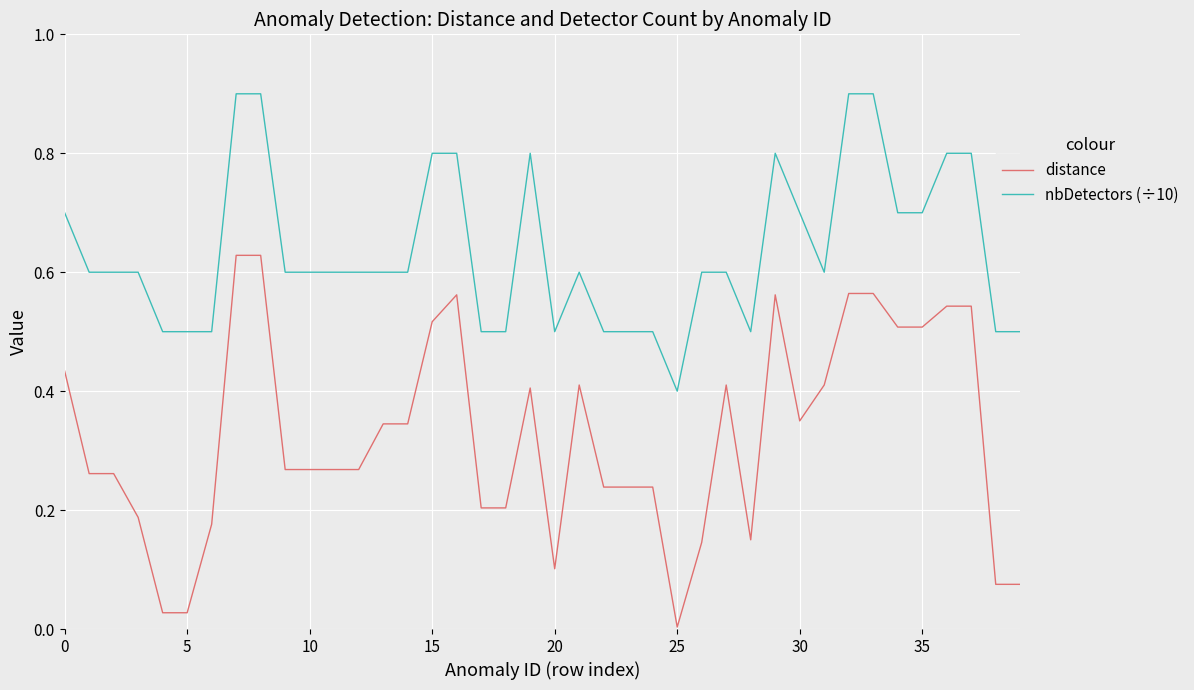

What is the maximum value for nbDetectors (÷10)?

0.9